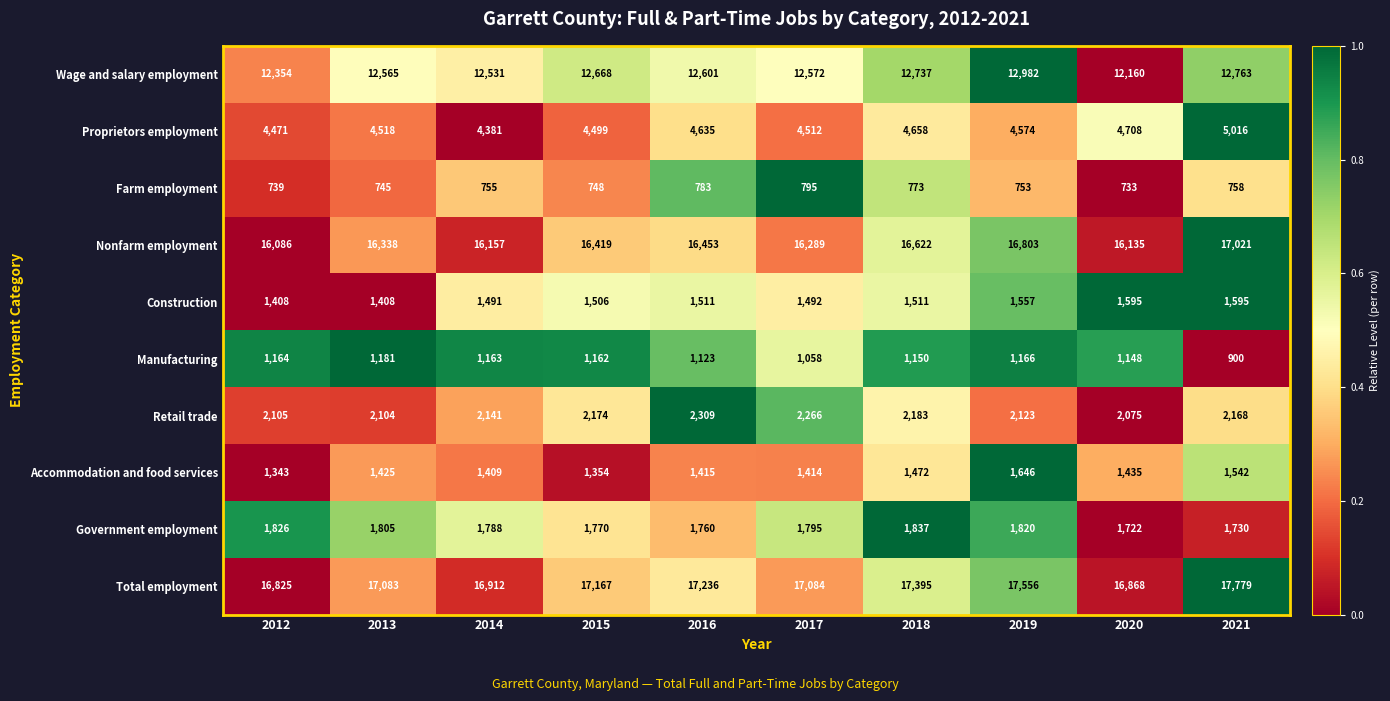

What is the total value across all series at 2019?

60980